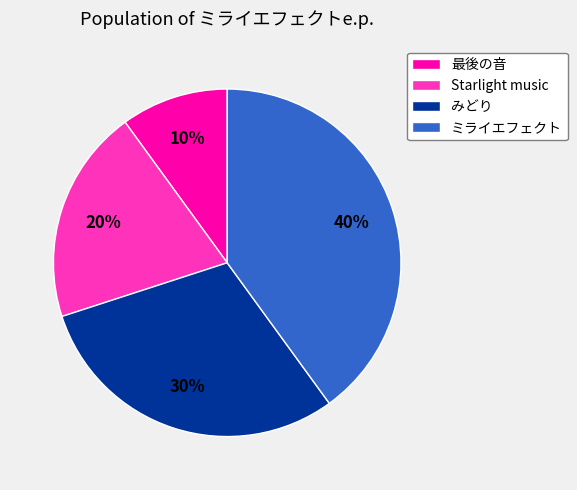

Do 最後の音 and みどり together represent more than half of the pie?

No